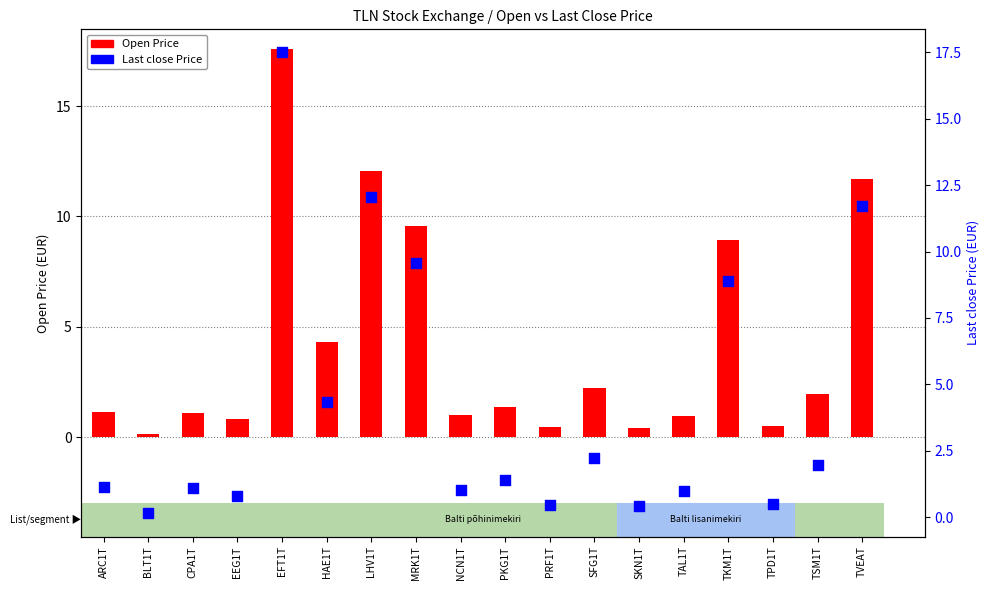

Which series reaches the maximum Y coordinate?

Open Price